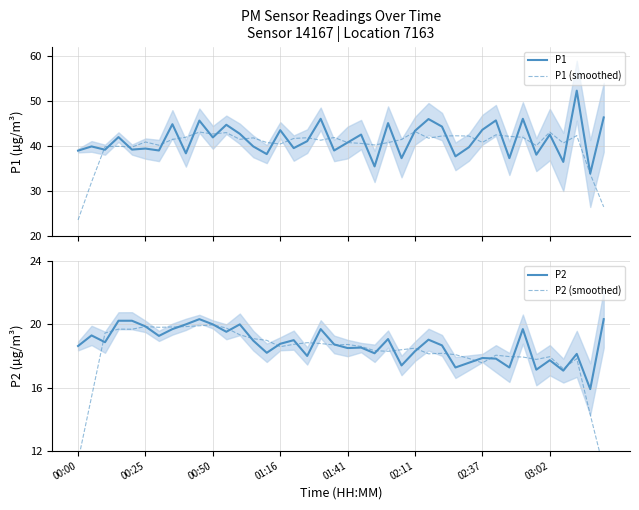

Is the value of P1 at 22 greater than the value of P2 (smoothed) at 27?

Yes